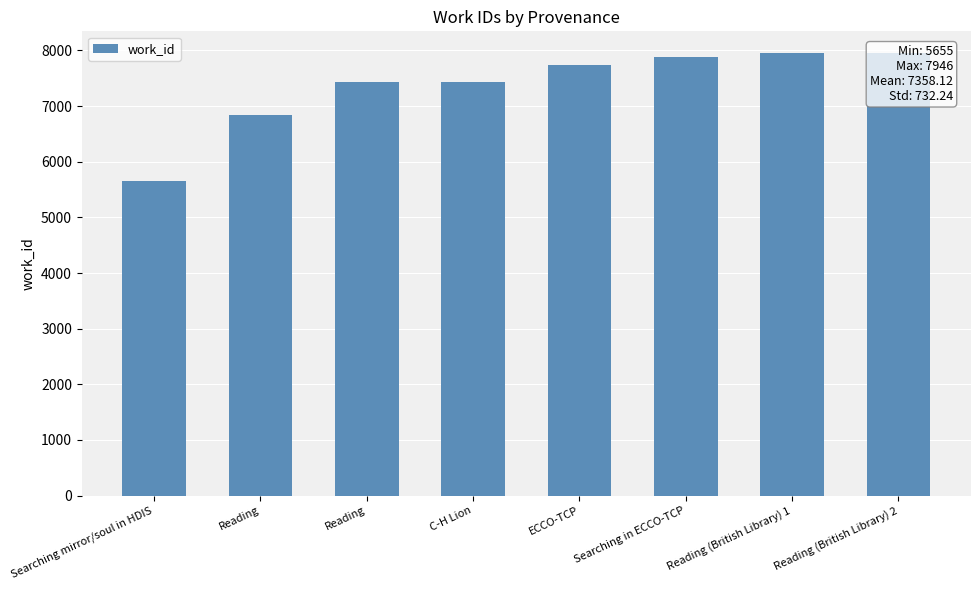

Reading left to right, what are all the values shown in this chart?

5655	6836	7428	7439	7738	7877	7946	7946